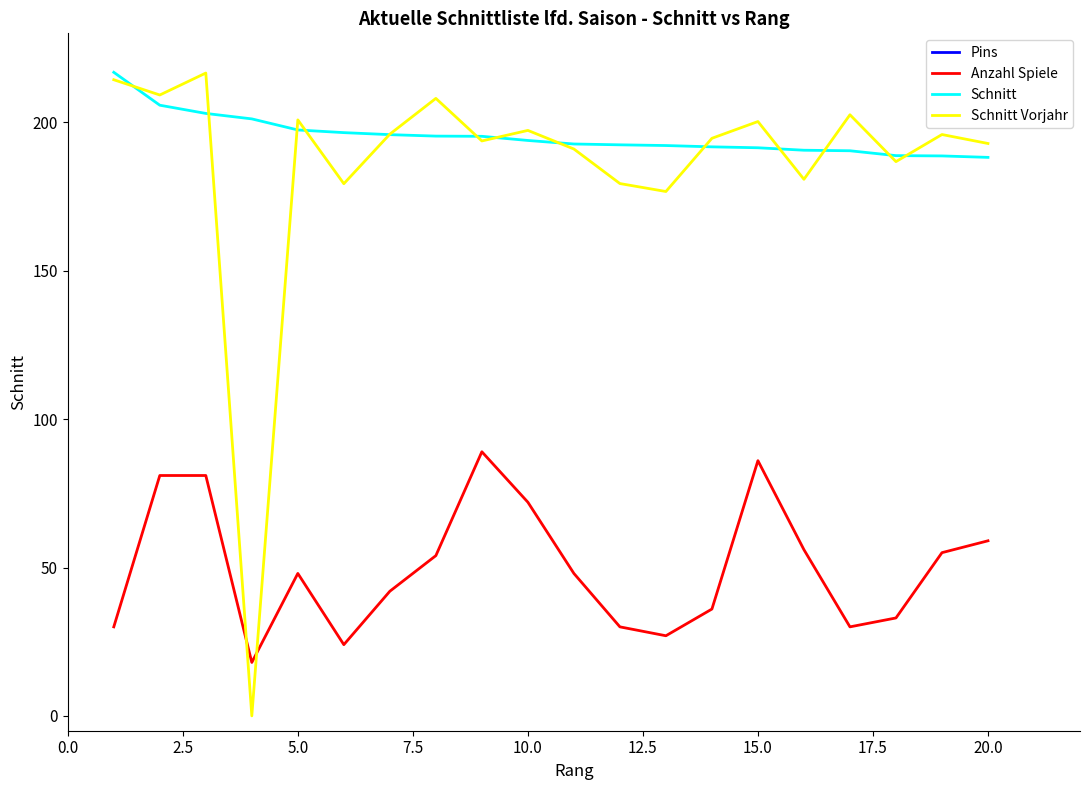

What is the sum of all Schnitt values?

3908.5